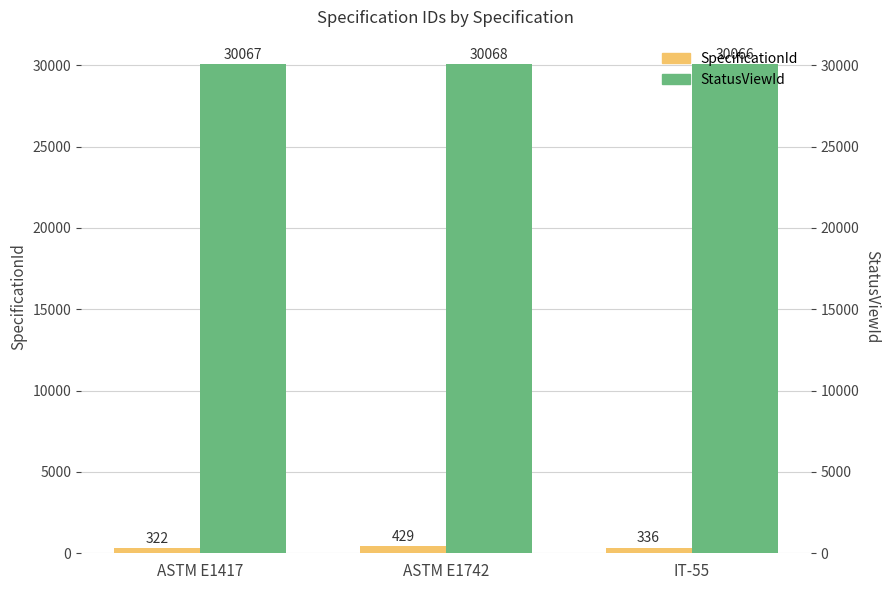

What are all the series names shown in the legend?

SpecificationId, StatusViewId